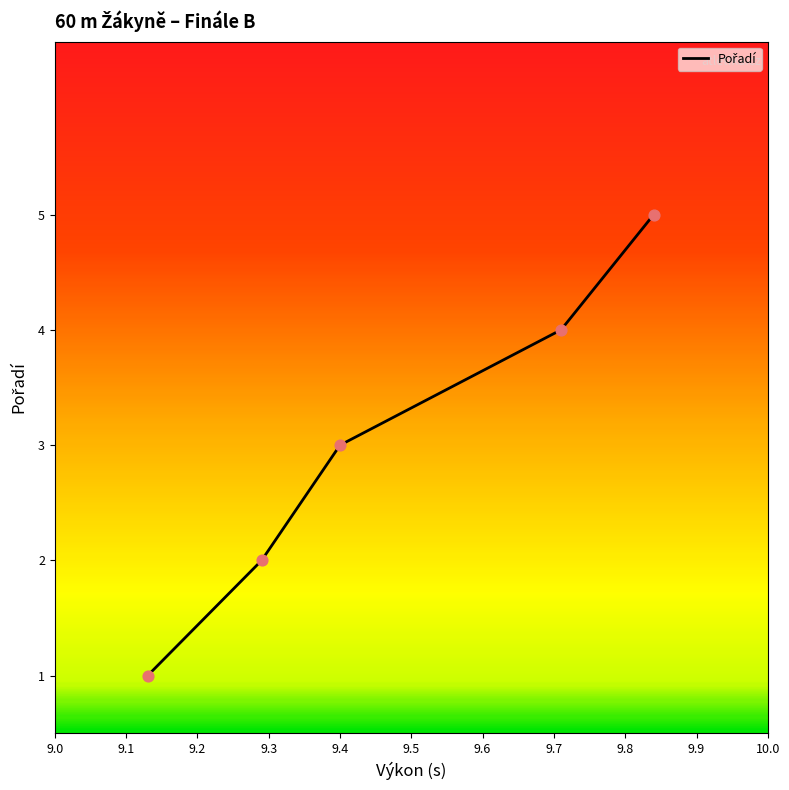

What is the average value?

3